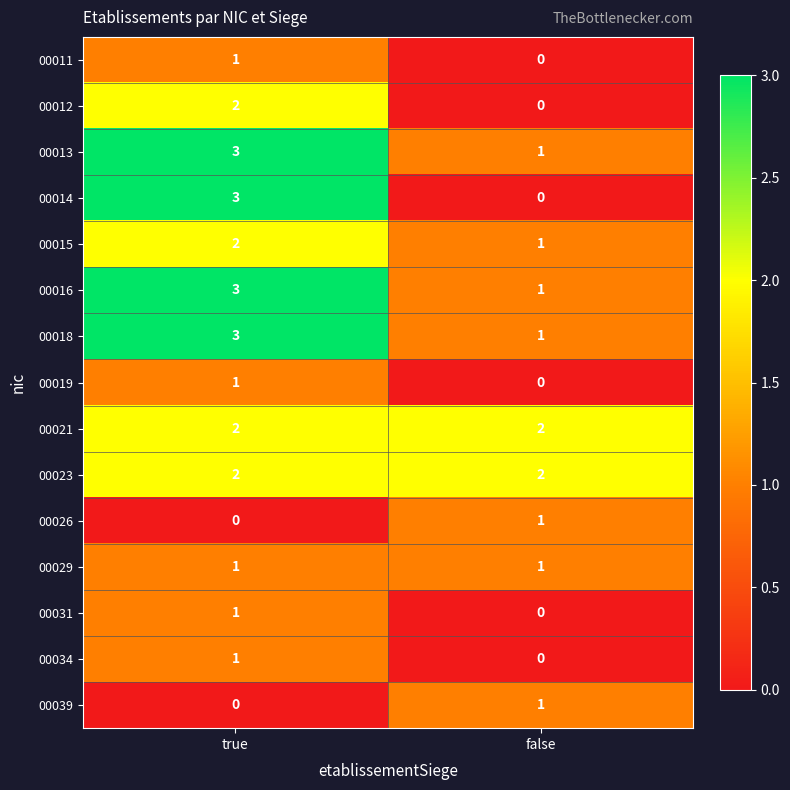

How many series are shown in this chart?

15